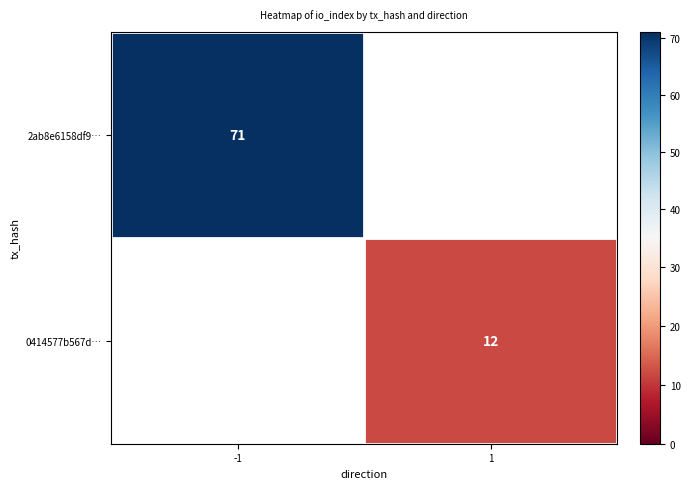

Is the value of 2ab8e6158df9… at -1 greater than the value of 0414577b567d… at -1?

No